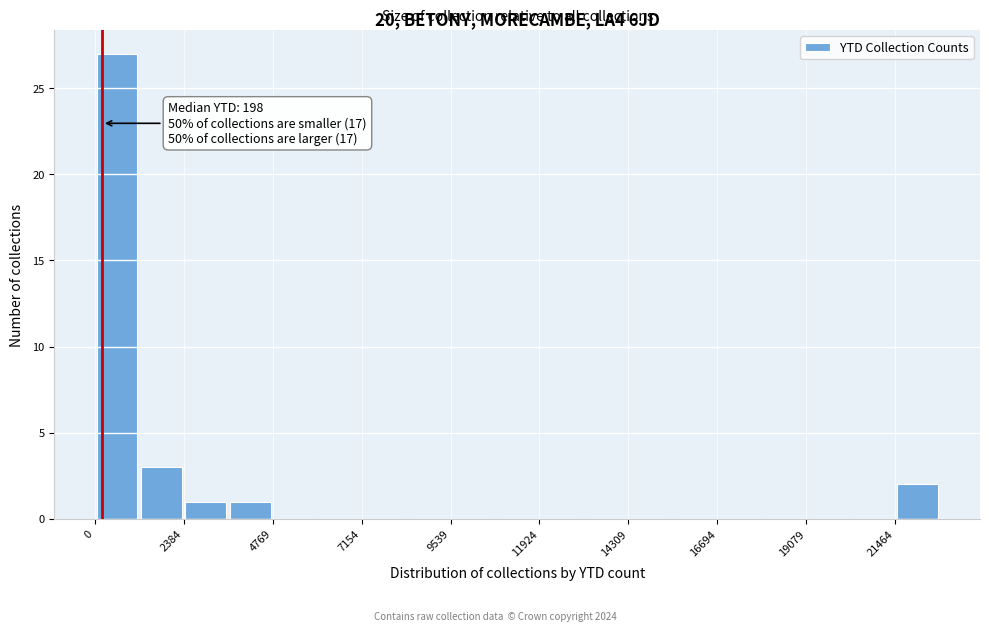

Read against the x-axis, roughly where is the centre of the tallest bar?

500